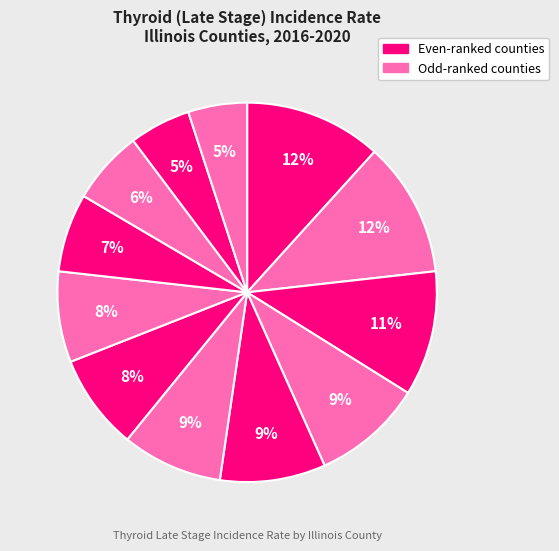

Count the number of slices in the pie.

12